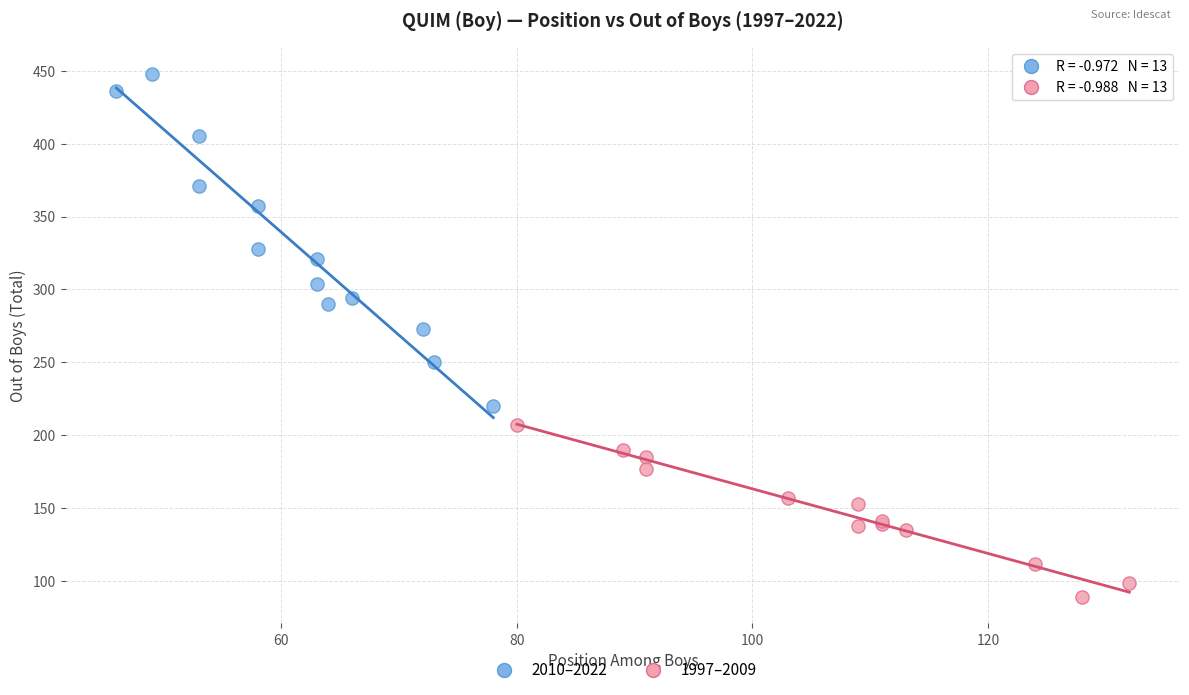

Which series contains the highest Y value?

2010–2022